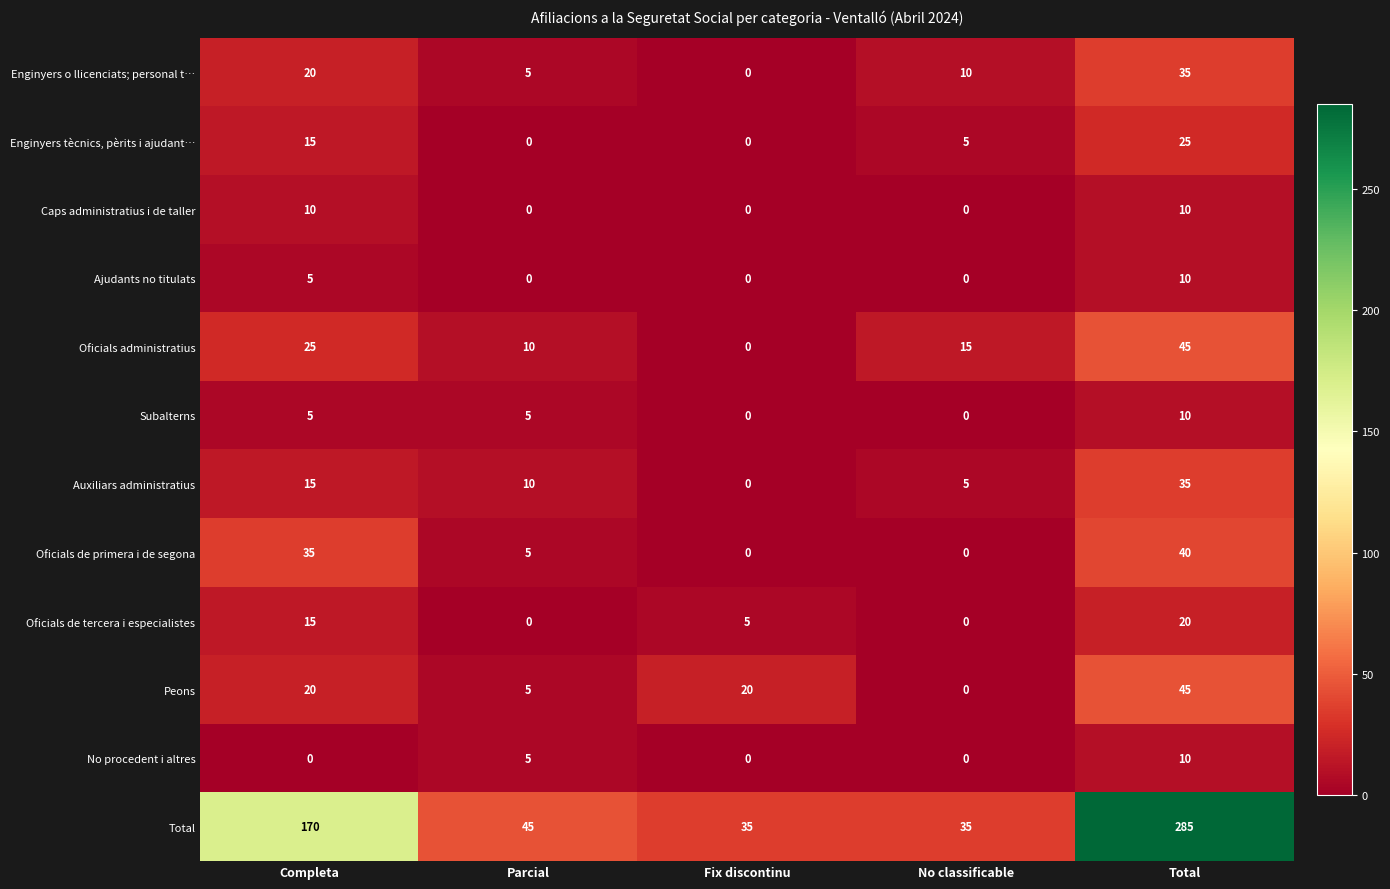

The value of Oficials de primera i de segona at Parcial is 8. True or false?

False